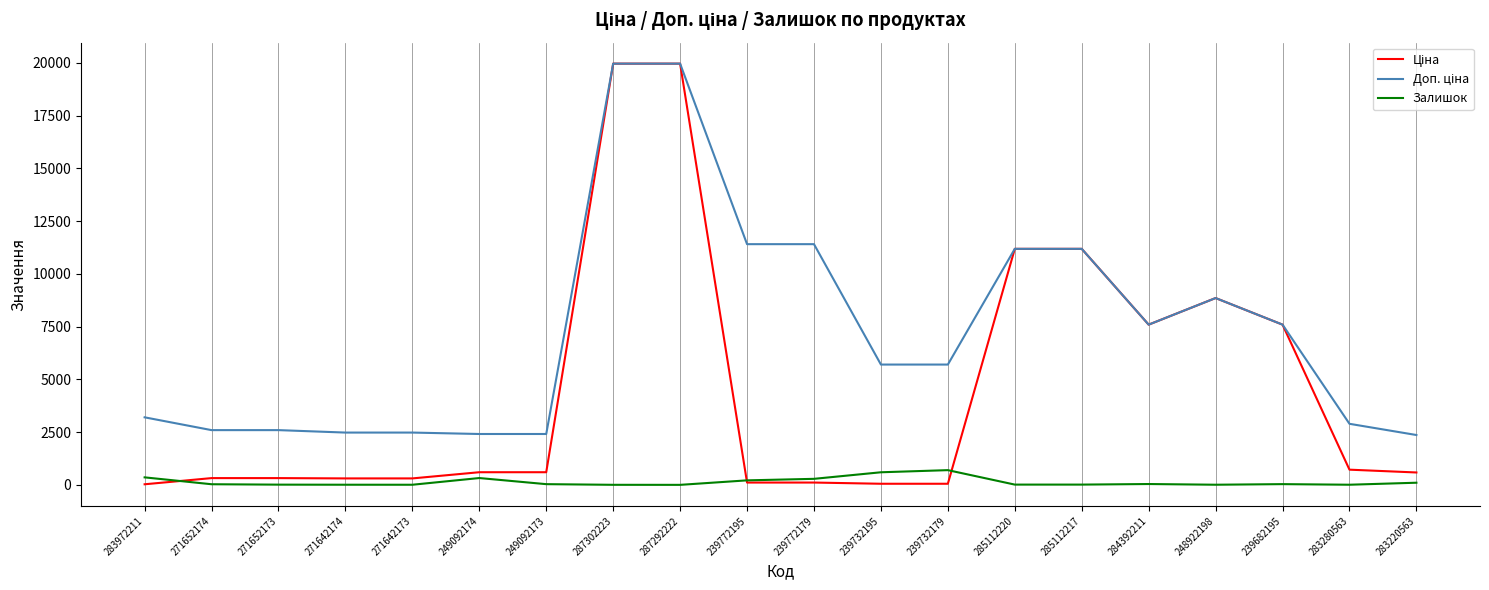

What is the maximum value for Залишок?

702.0